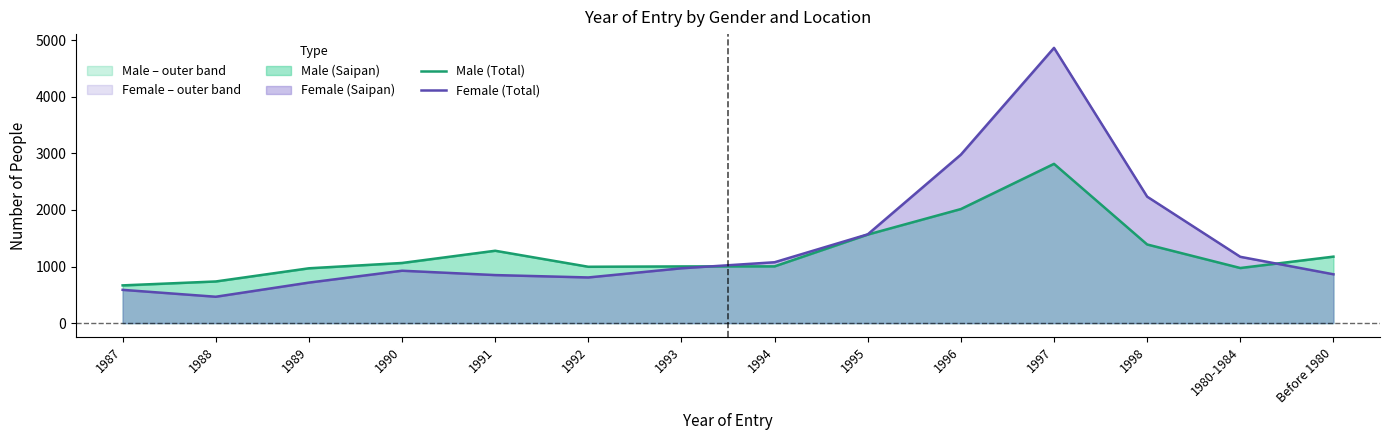

Reading left to right, transcribe all the data shown in this chart.

Male (Total): 1987=667	1988=736	1989=969	1990=1063	1991=1279	1992=996	1993=1002	1994=1003	1995=1565	1996=2016	1997=2815	1998=1390	1980-1984=974	Before 1980=1175
Female (Total): 1987=588	1988=466	1989=716	1990=926	1991=849	1992=807	1993=969	1994=1076	1995=1569	1996=2978	1997=4865	1998=2235	1980-1984=1172	Before 1980=863